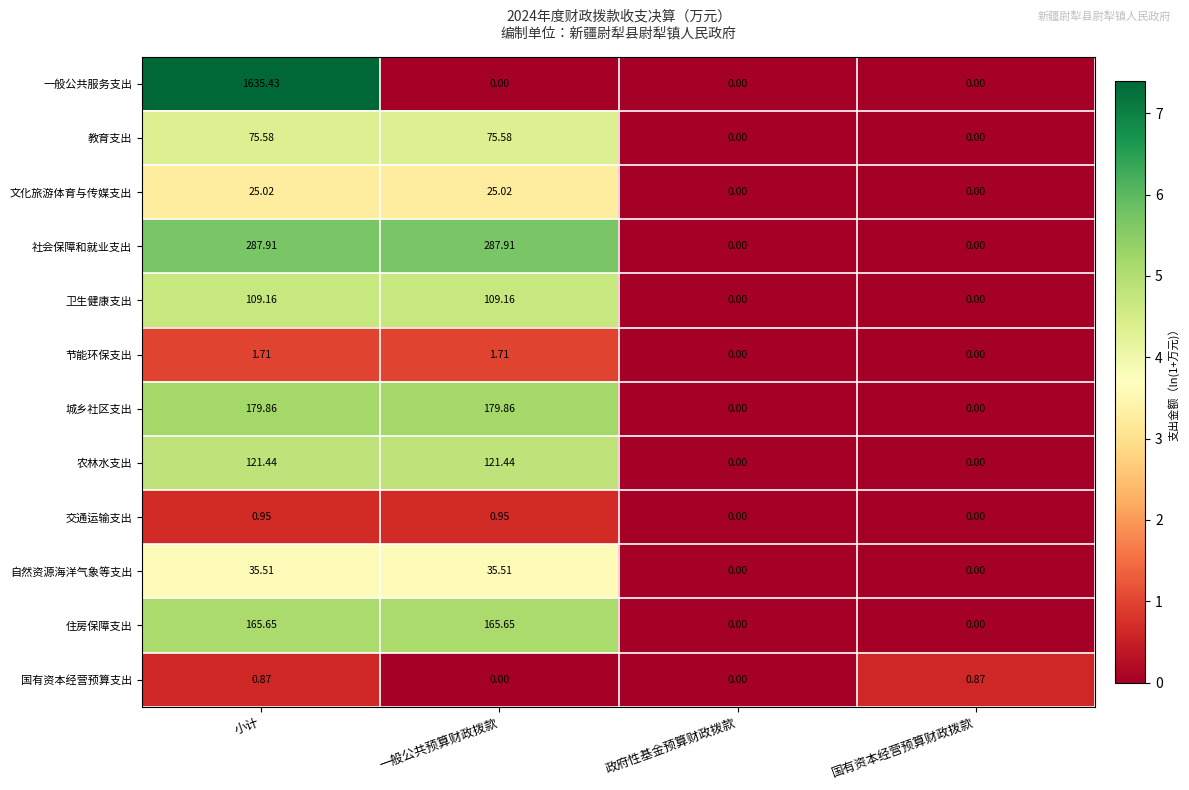

Which series has the largest total across all categories?

一般公共服务支出